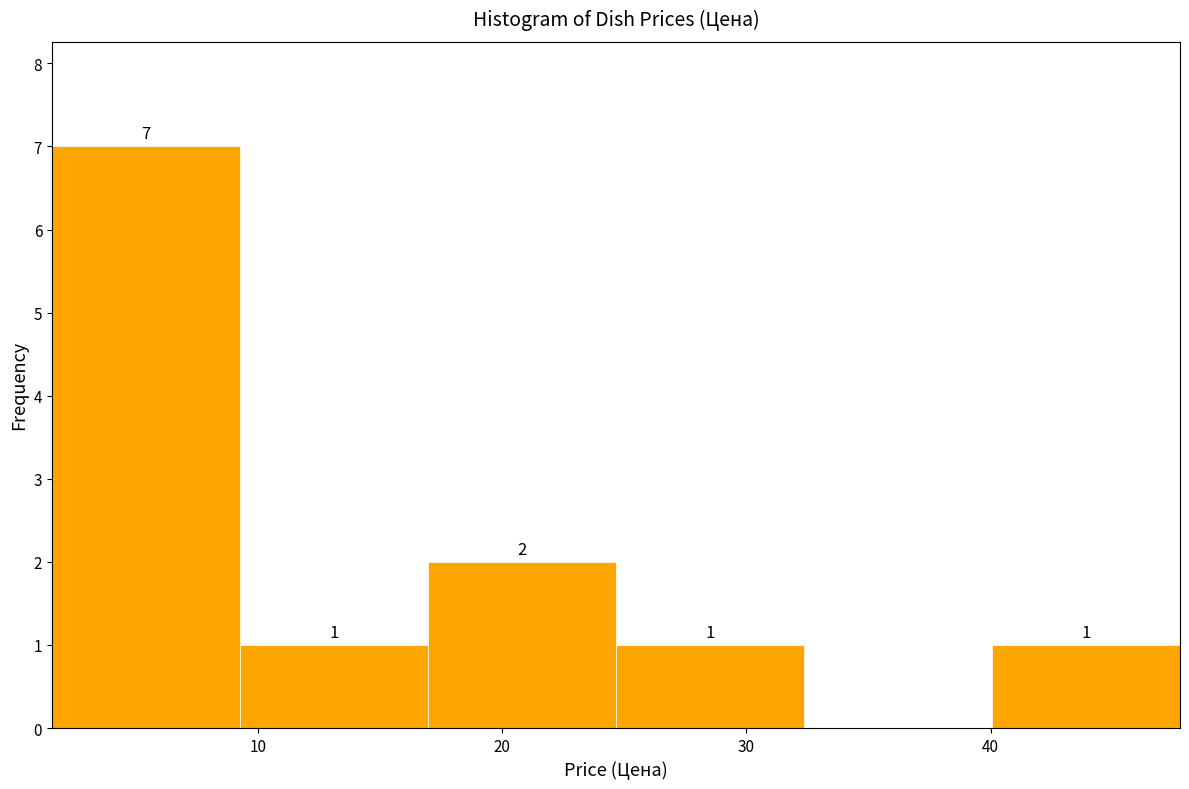

Over which range of the x-axis is the bar tallest?

2 to 9